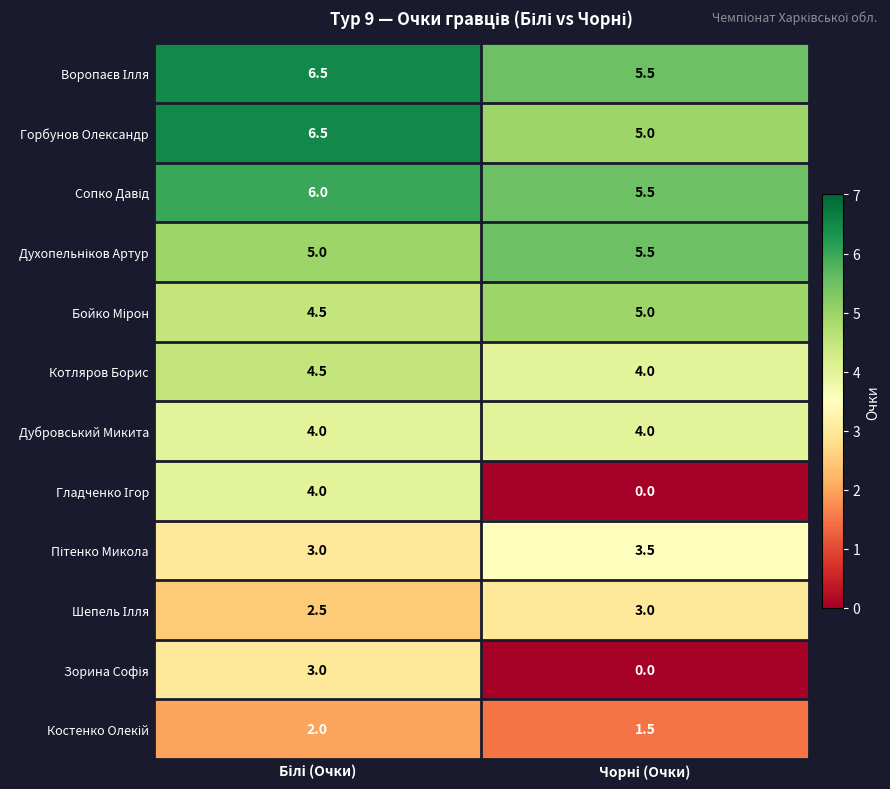

What is the highest value of the Дубровський Микита series?

4.0